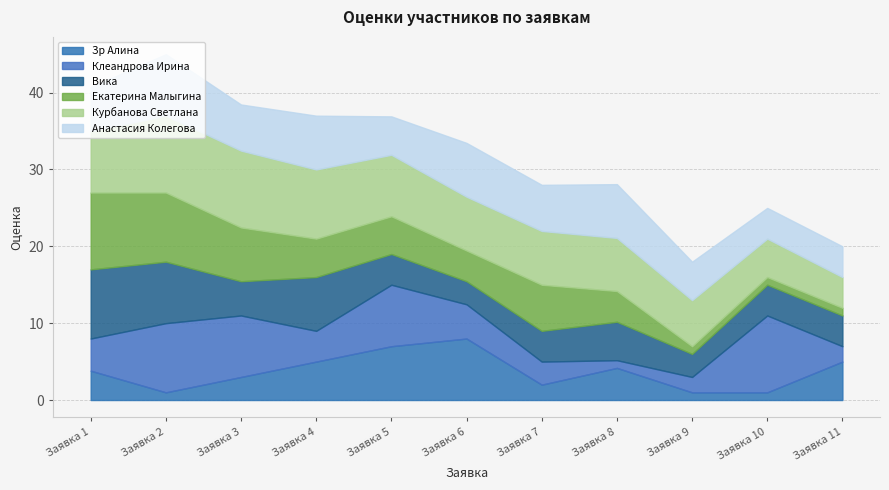

Rank the series by their maximum value, from highest to lowest.

Клеандрова Ирина, Екатерина Малыгина, Курбанова Светлана, Вика, Зр Алина, Анастасия Колегова